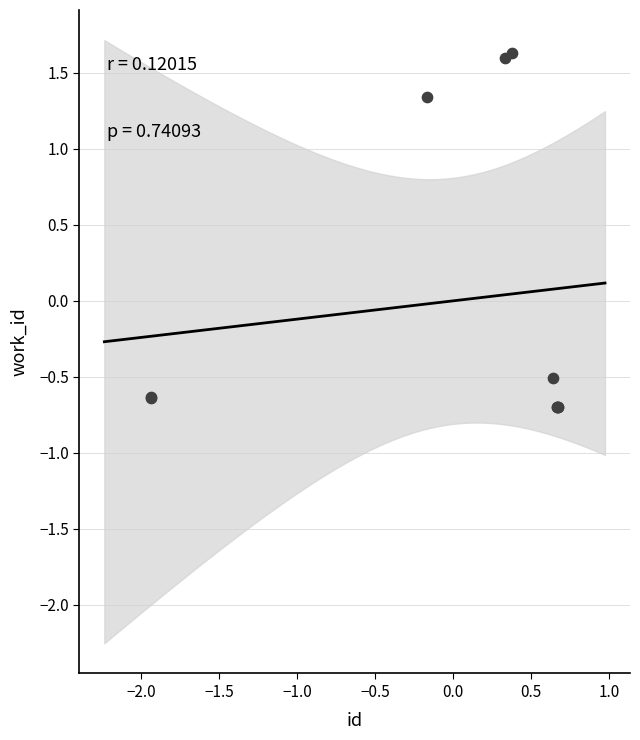

What Y value in the scatter plot is closest to 0?

-0.5